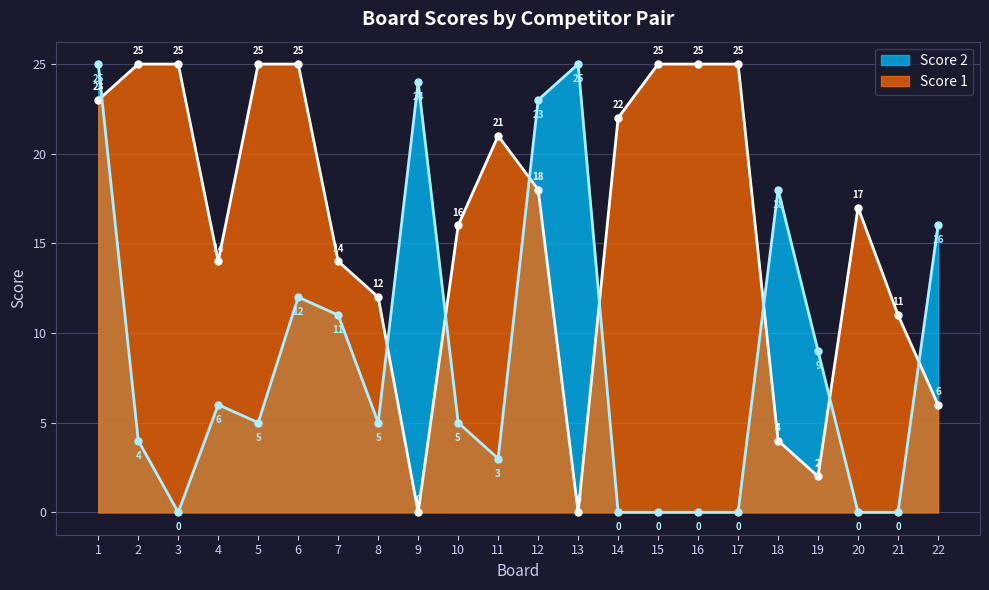

At which category is the sum across all series the highest?

1